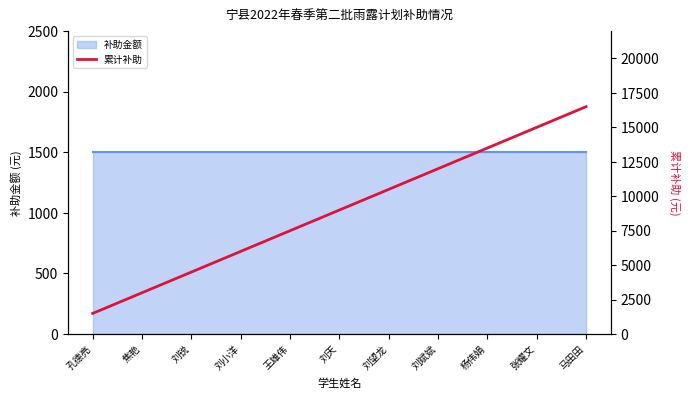

Is it true that the value at 刘望龙 is 6038?

False